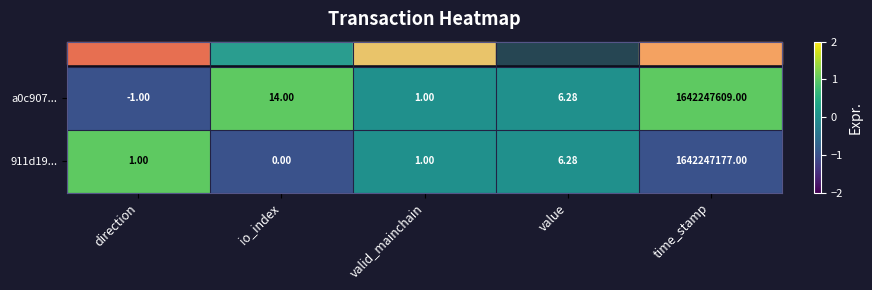

What is the spread (max minus min) of values at direction?

2.0